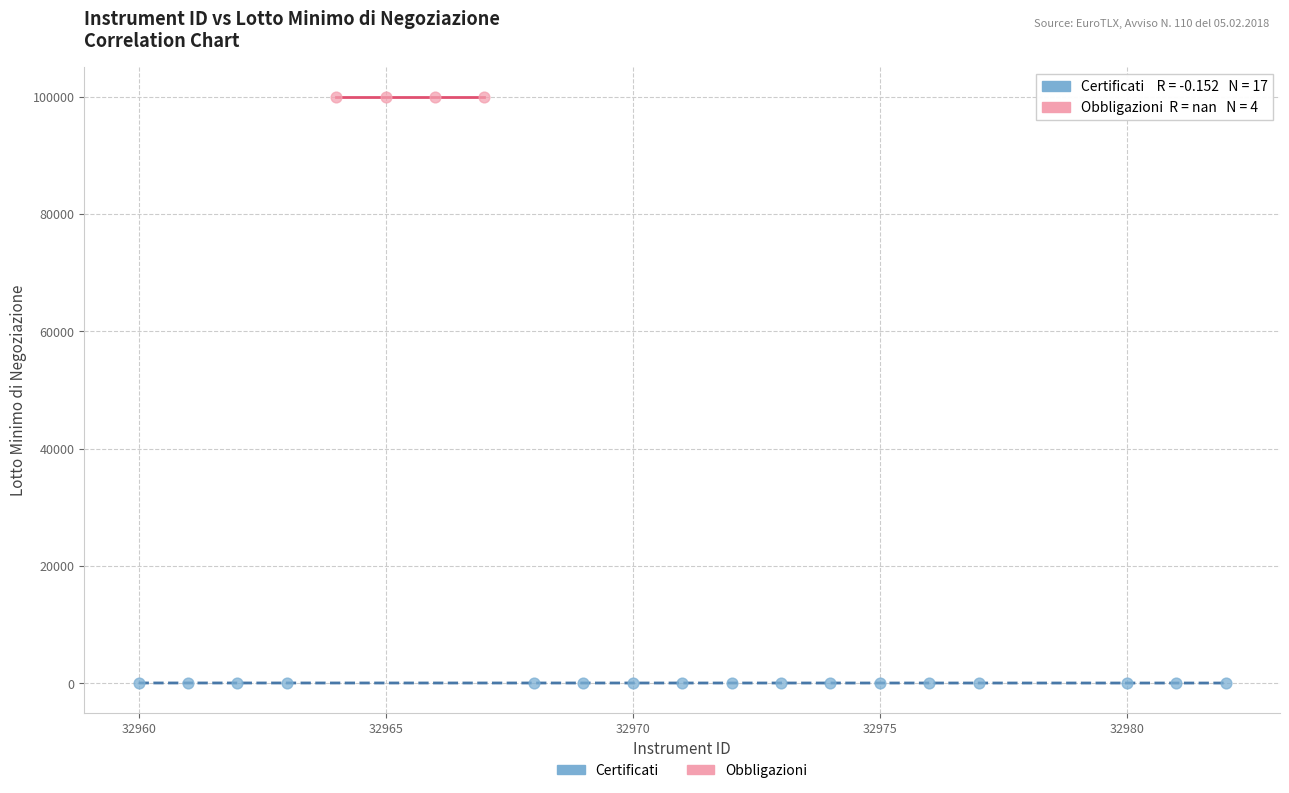

Which series reaches the minimum Y coordinate?

Certificati